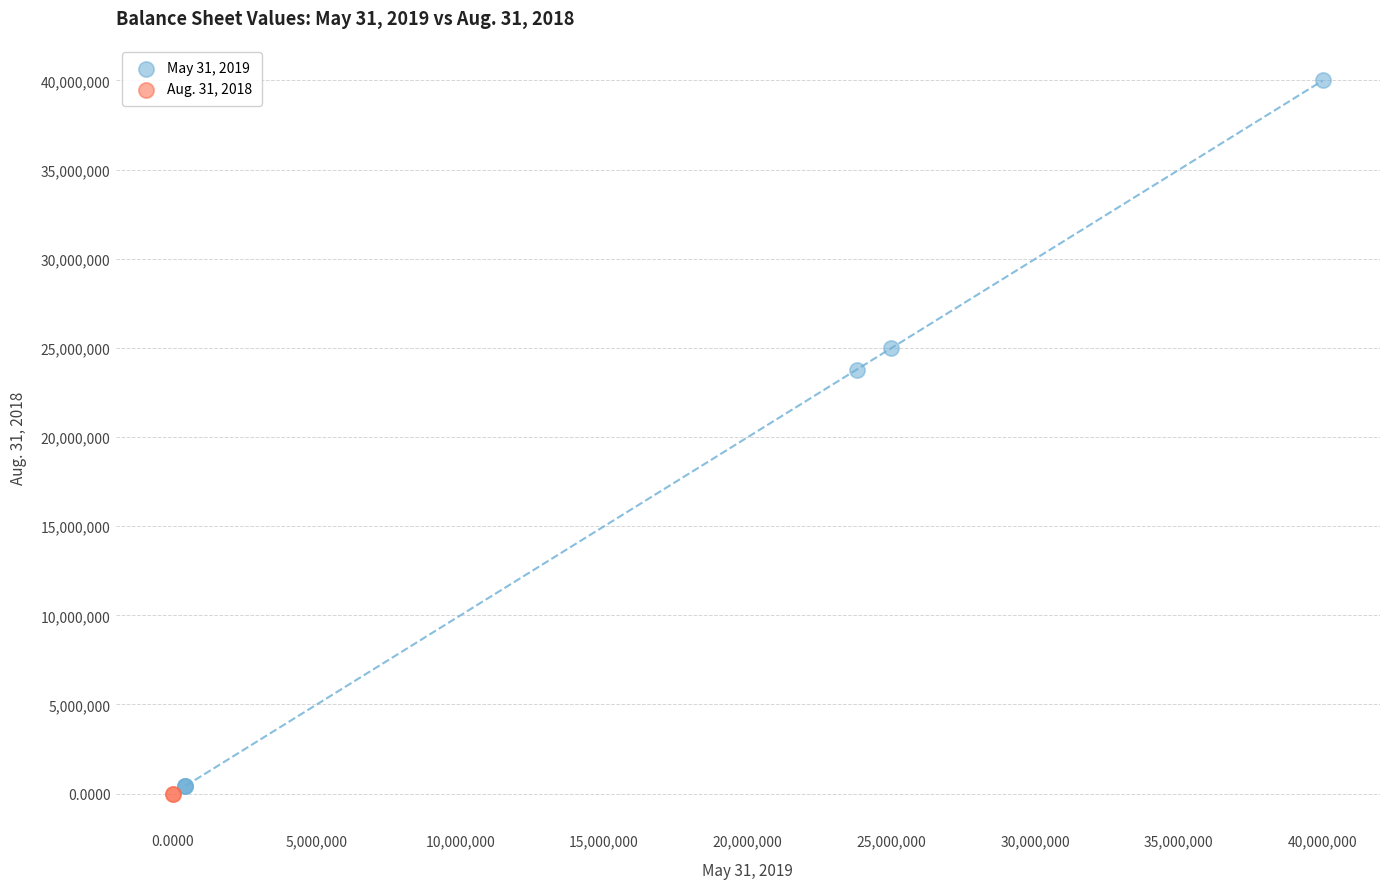

Which series reaches the maximum Y coordinate?

May 31, 2019